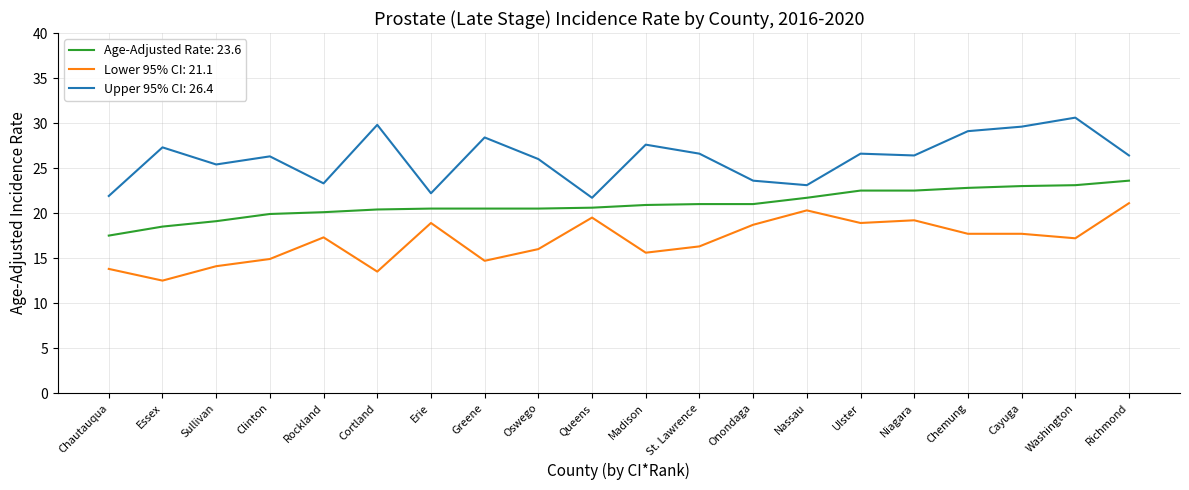

Is it true that Upper 95% CI: 26.4 equals 27.6 at Madison?

True